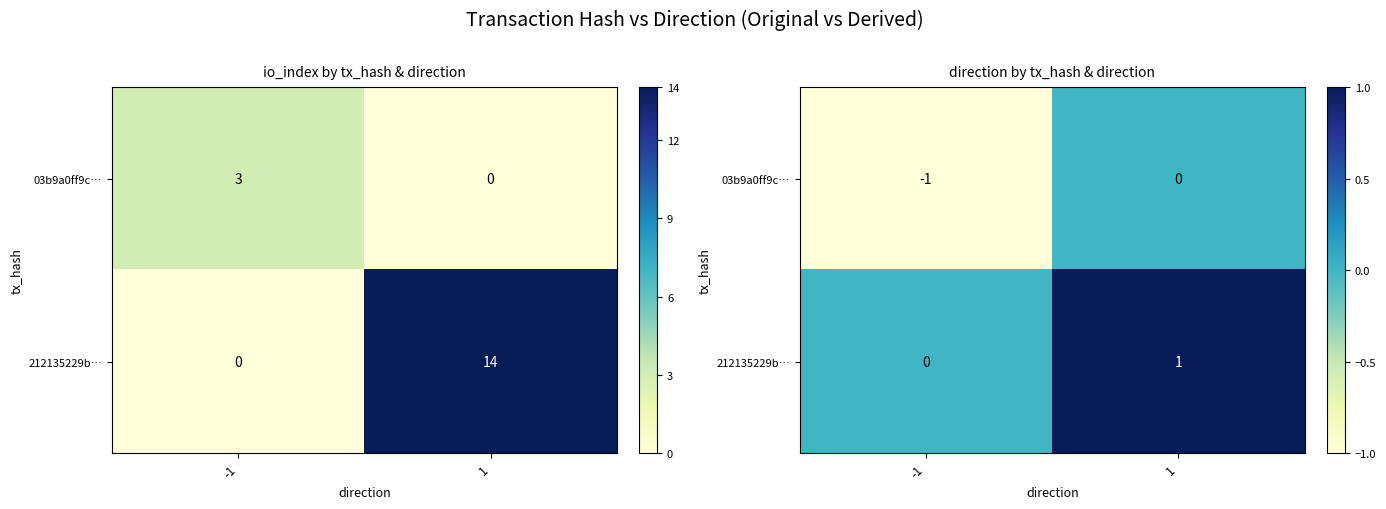

Which label corresponds to the largest value in the chart?

1